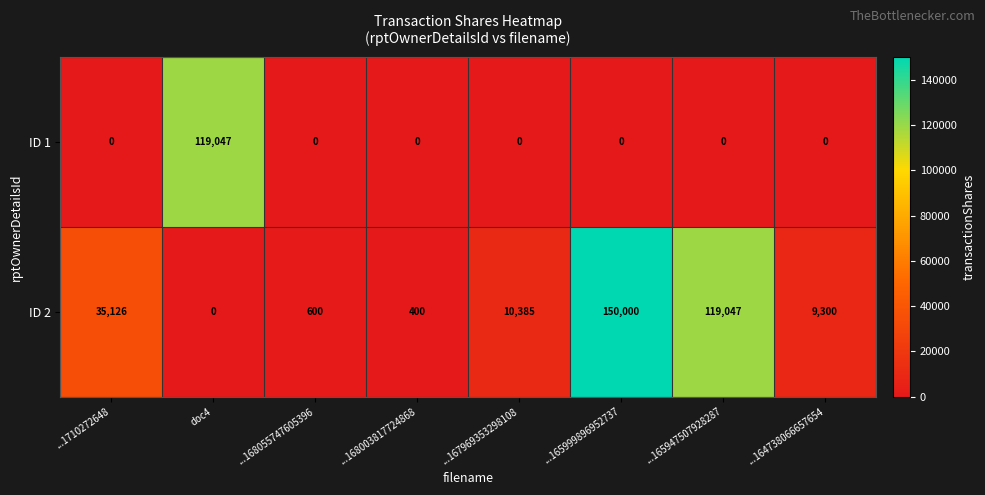

Reading left to right, list all the values displayed in this chart.

ID 1: 0	119047	0	0	0	0	0	0
ID 2: 35126	0	600	400	10385	150000	119047	9300